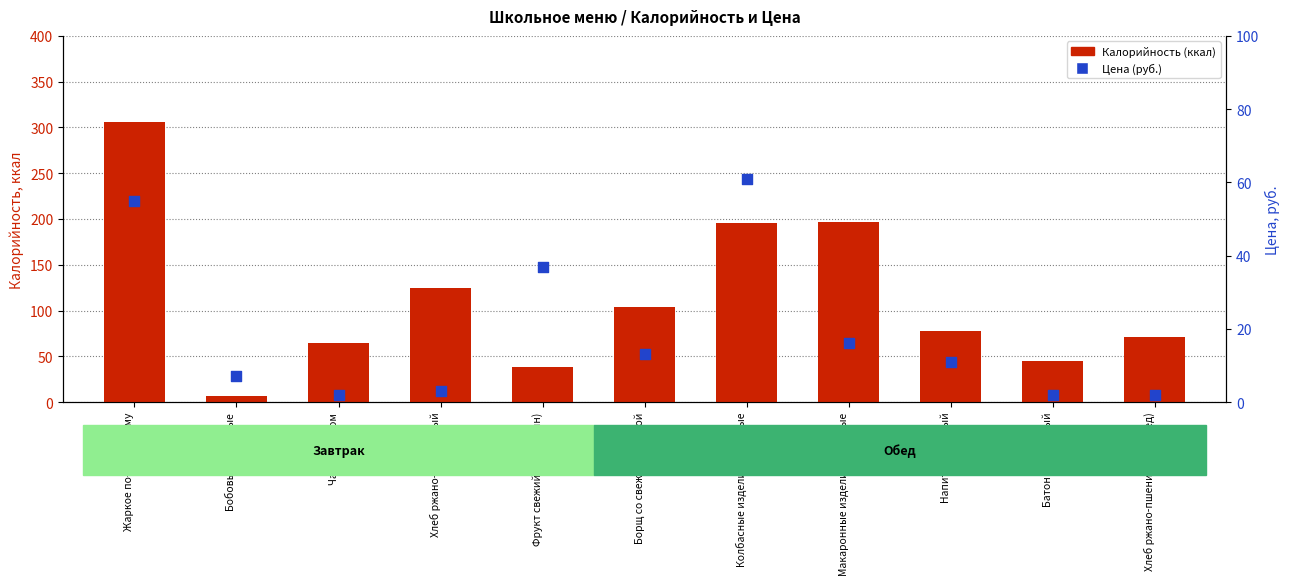

What is the total value across all series at Фрукт свежий (мандарин)?

75